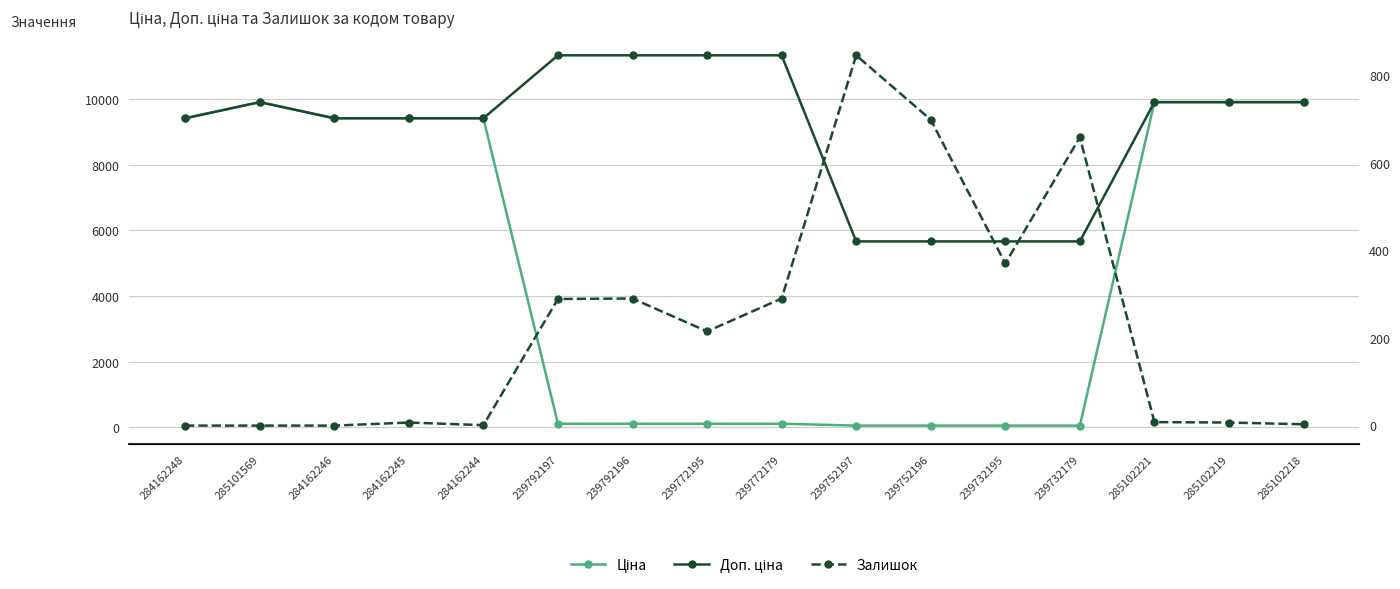

Rank the categories by Доп. ціна value from lowest to highest.

239752197, 239752196, 239732195, 239732179, 284162248, 284162246, 284162245, 284162244, 285101569, 285102221, 285102219, 285102218, 239792197, 239792196, 239772195, 239772179